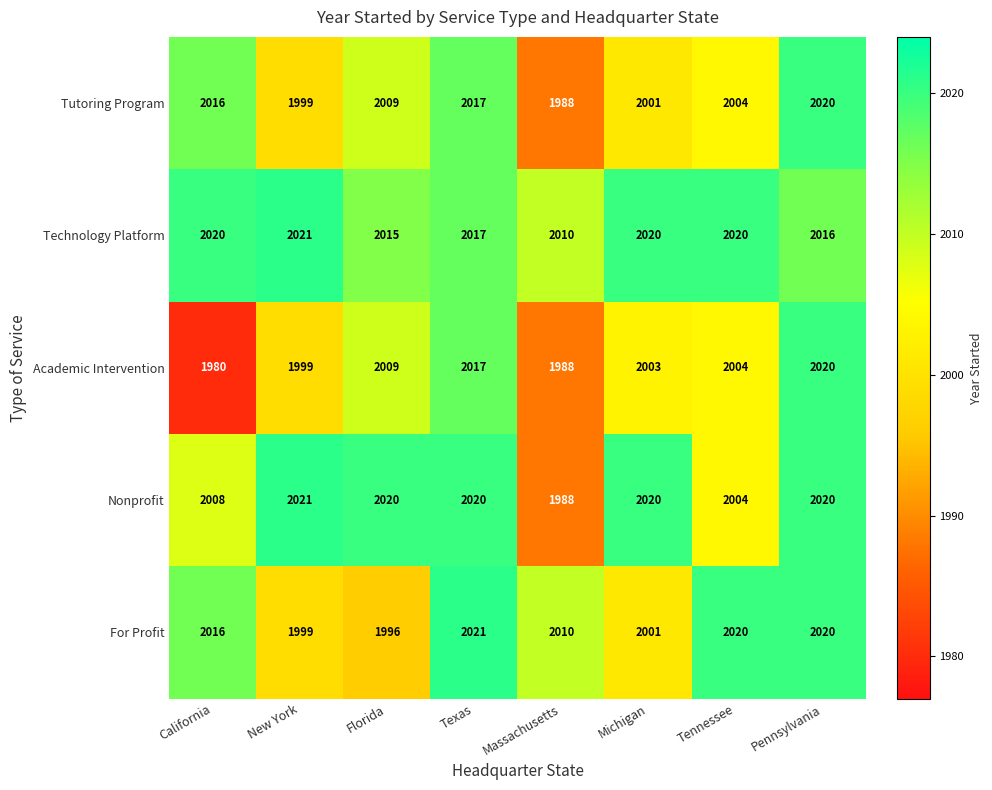

What is the maximum value shown in the chart?

2021